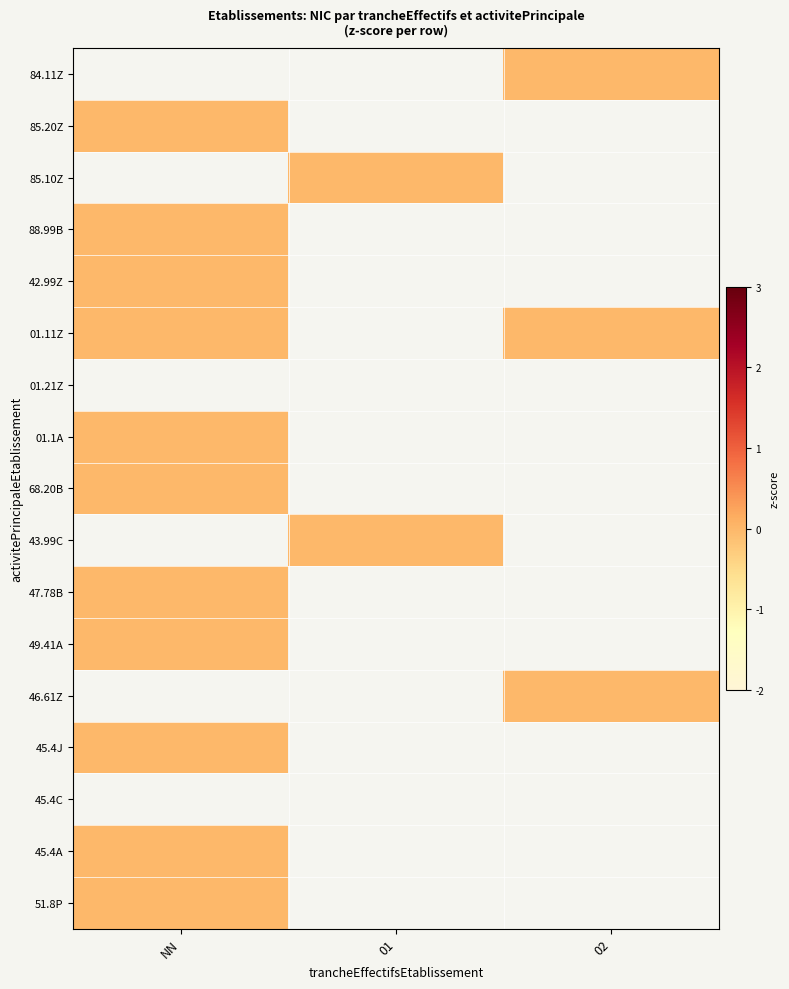

At 02, list the series in order from smallest to largest.

84.11Z, 85.20Z, 85.10Z, 88.99B, 42.99Z, 01.11Z, 01.21Z, 01.1A, 68.20B, 43.99C, 47.78B, 49.41A, 46.61Z, 45.4J, 45.4C, 45.4A, 51.8P